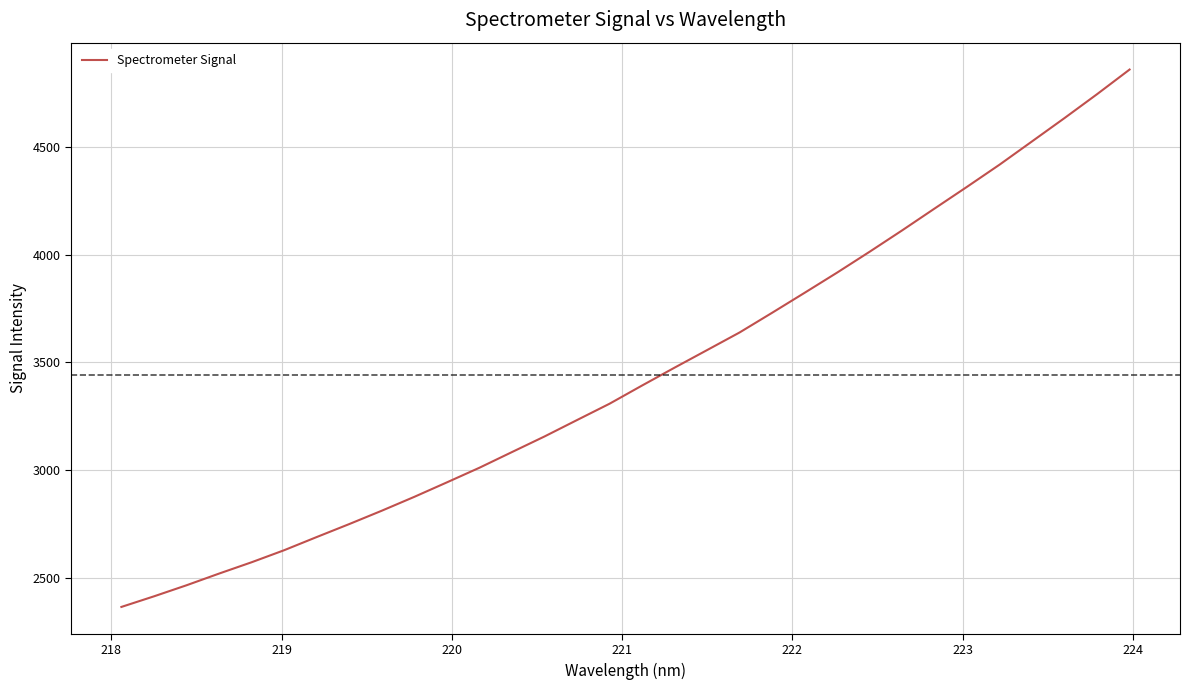

What is the smallest value displayed?

2363.8